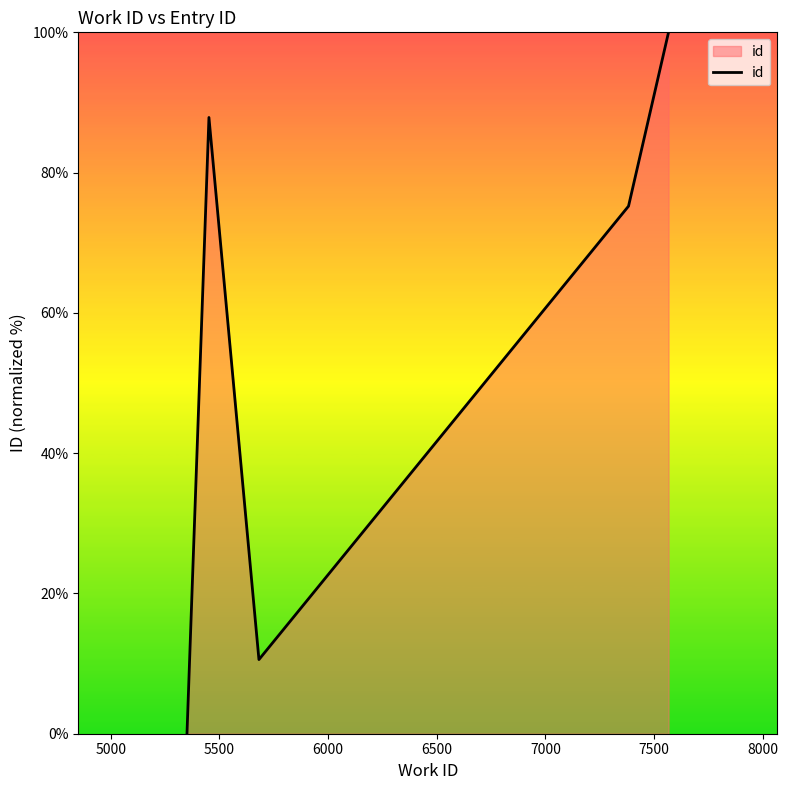

True or false: there are more than 0 points higher than both neighbors.

True